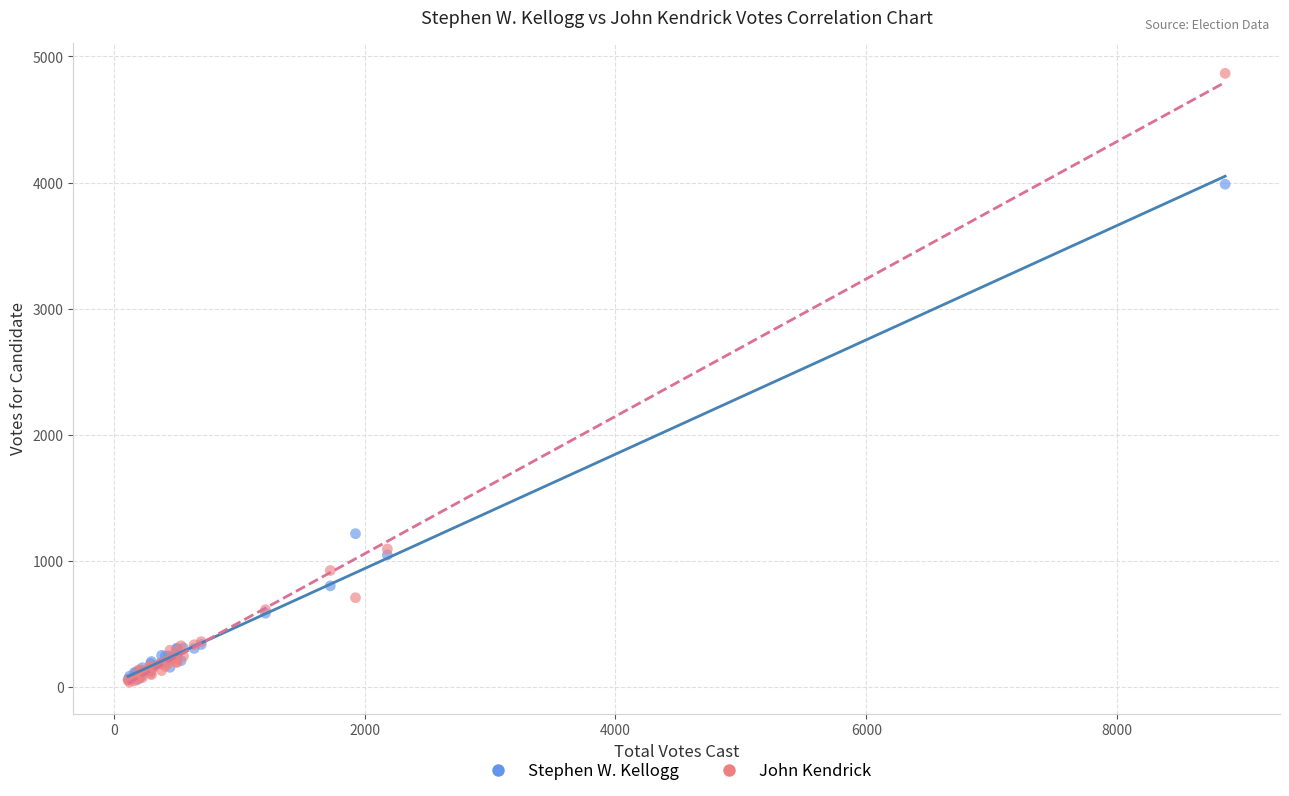

What are all the series names shown in the legend?

Stephen W. Kellogg, John Kendrick